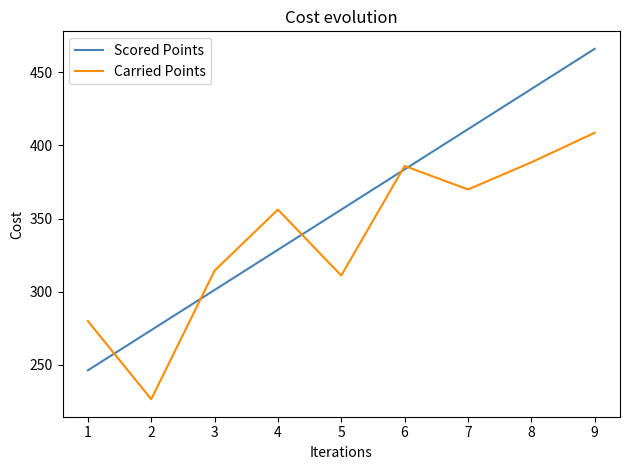

Between which two adjacent categories do Carried Points and Scored Points first intersect?

1 and 2